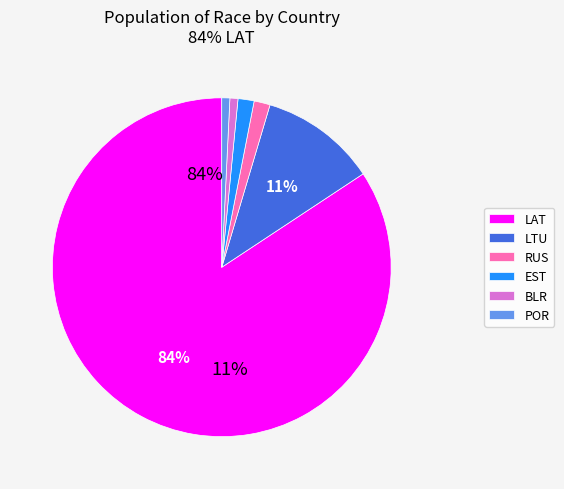

The EST slice represents 1% of the pie. True or false?

False